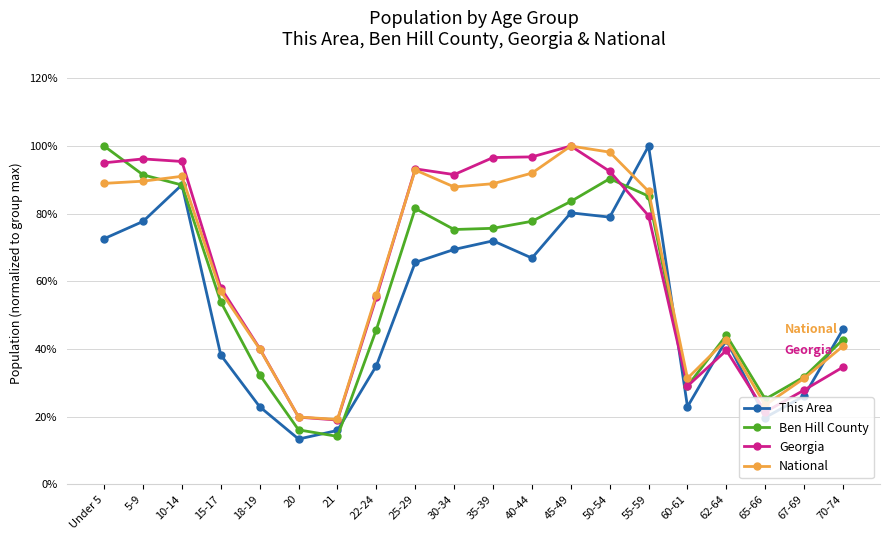

At which category does the chart reach its peak across all series?

55-59